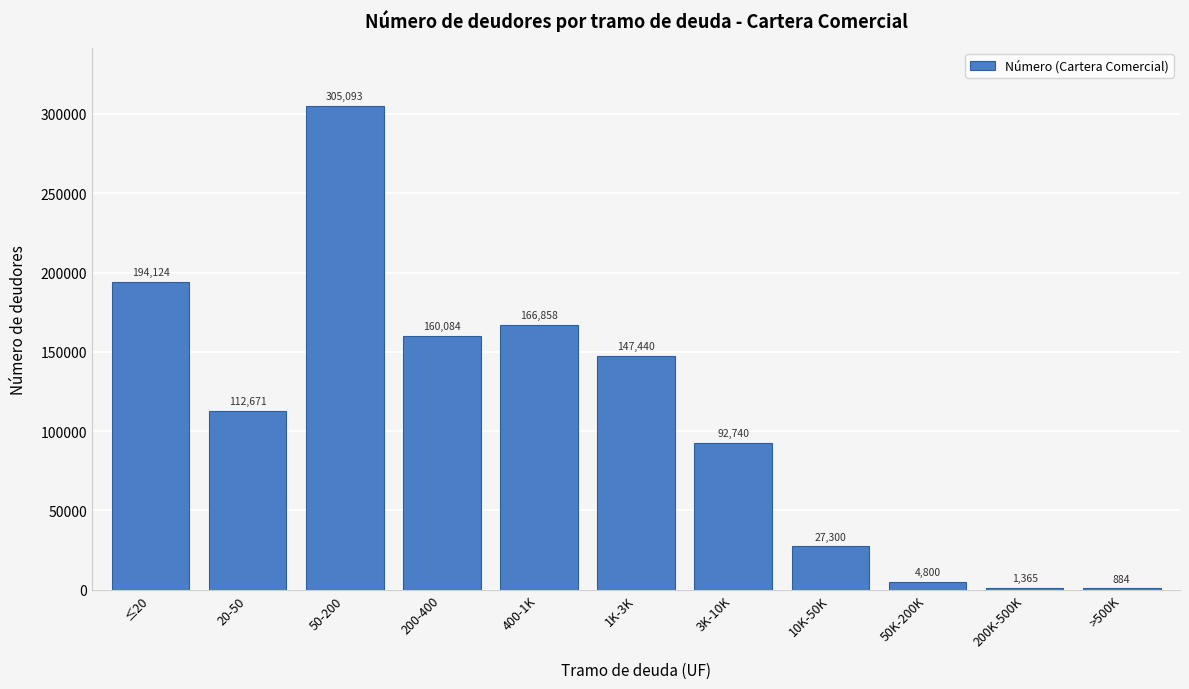

Reading right to left, transcribe all the data shown in this chart.

>500K=884	200K-500K=1365	50K-200K=4800	10K-50K=27300	3K-10K=92740	1K-3K=147440	400-1K=166858	200-400=160084	50-200=305093	20-50=112671	≤20=194124